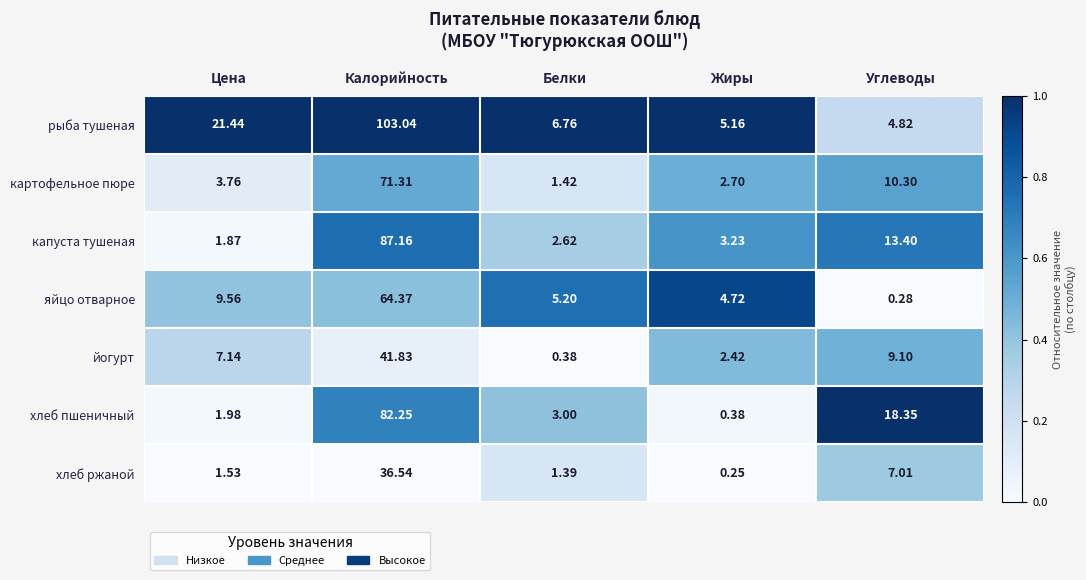

Which series has the largest range (max minus min)?

рыба тушеная